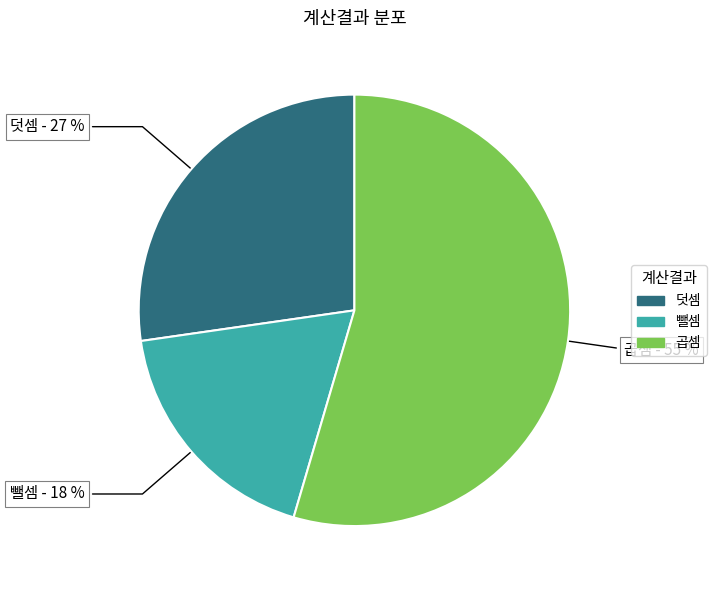

How many slices are in this pie chart?

3